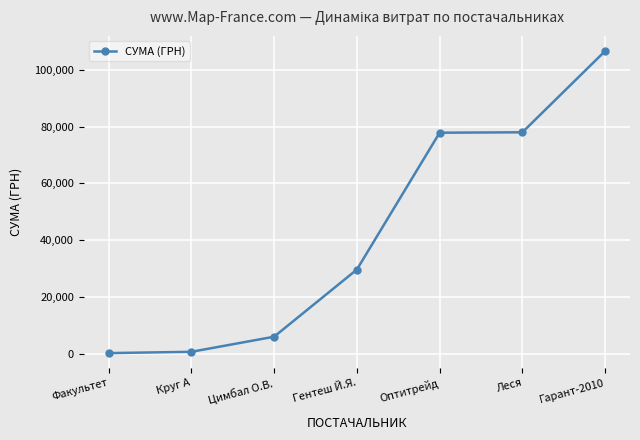

Which has a higher value, Круг А or Гентеш Й.Я.?

Гентеш Й.Я.